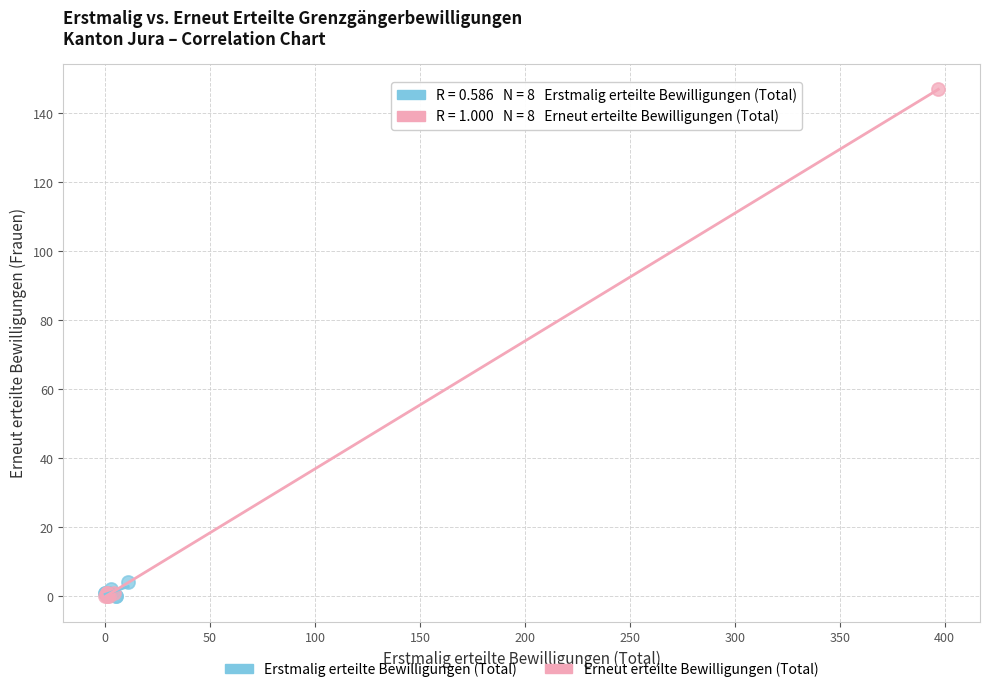

Which series has the widest spread of Y values?

Erneut erteilte Bewilligungen (Total)